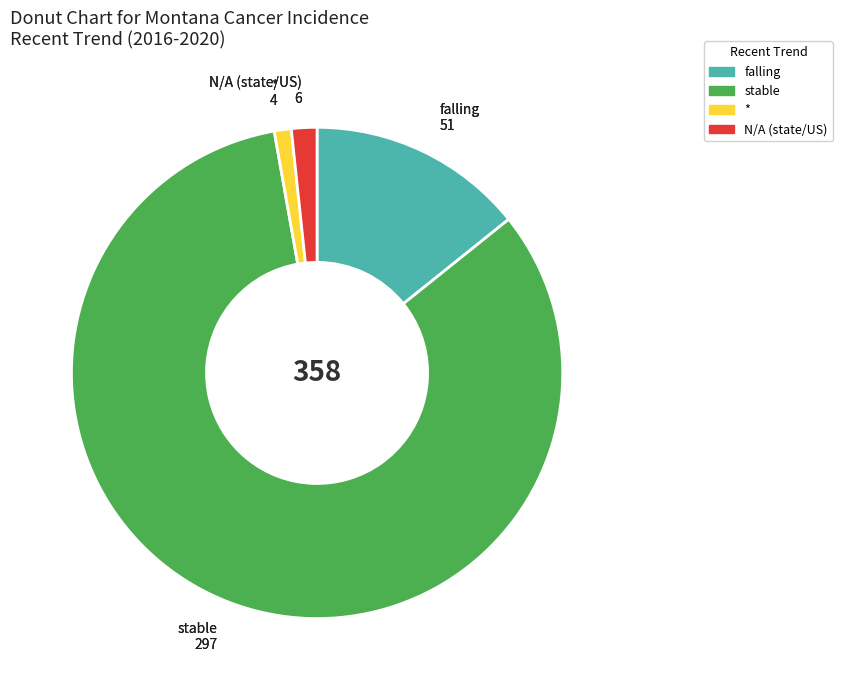

Does any single category account for the majority?

Yes